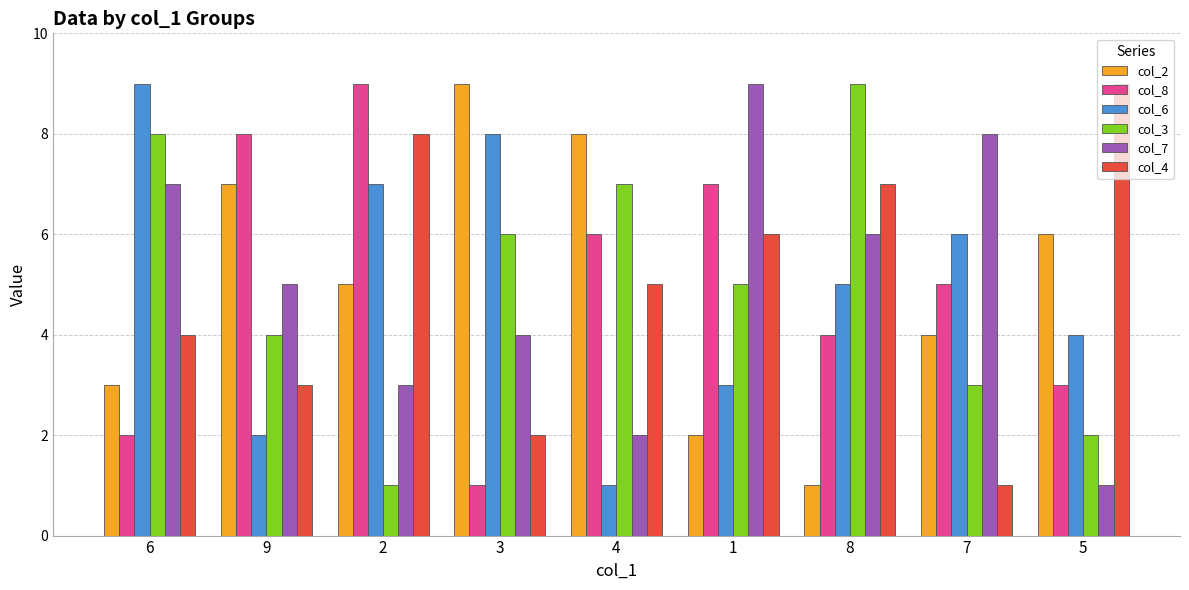

Count the col_8 values in the range 3 to 7.

5